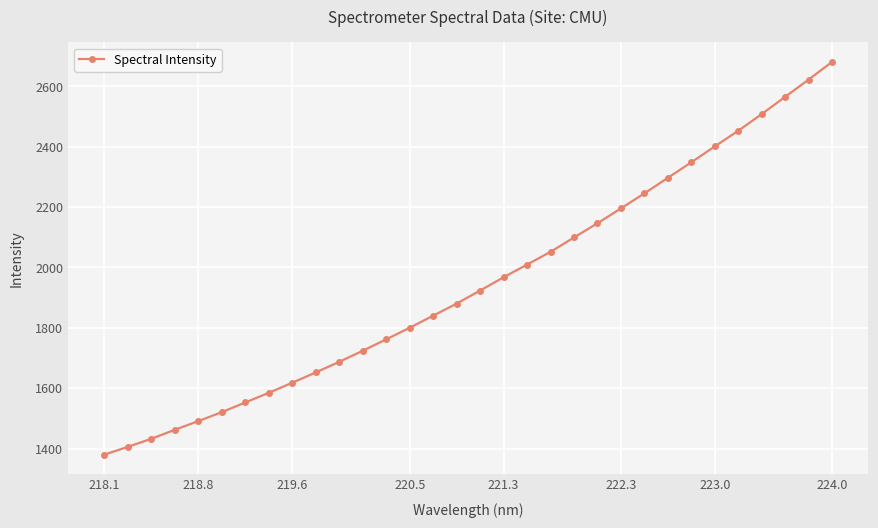

How many series are shown in this chart?

1